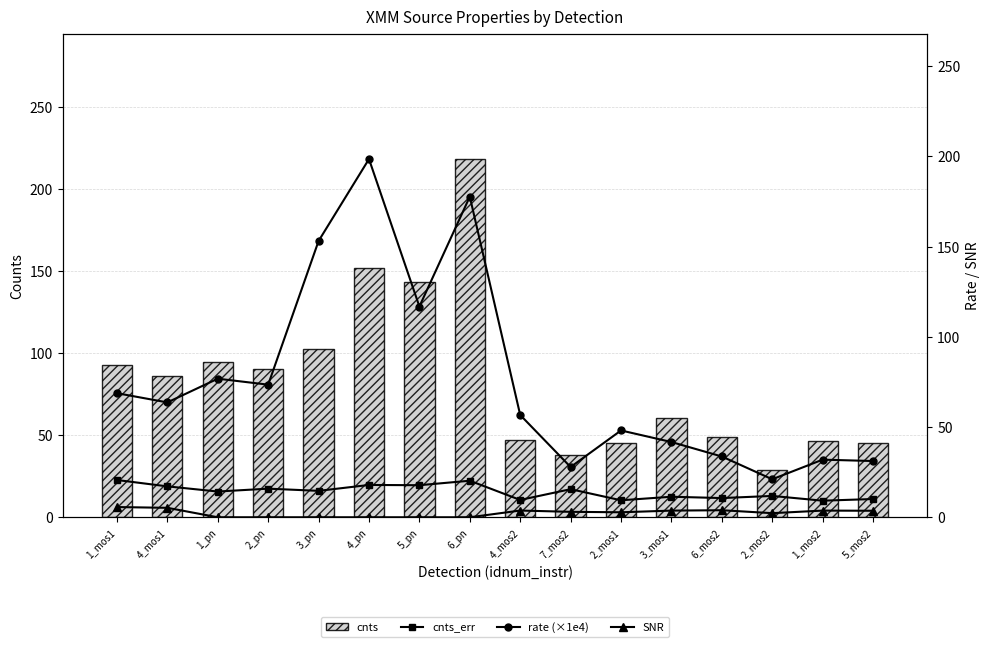

What is the total value across all series at 1_mos2?

91.4